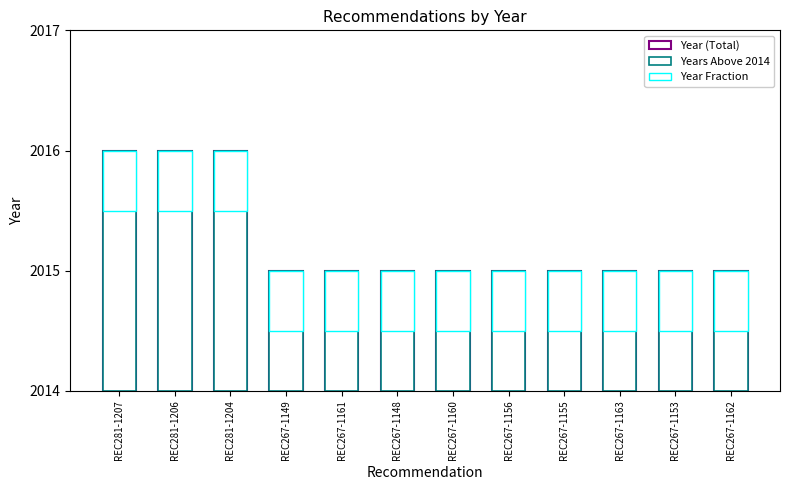

Are the bars horizontal?

No